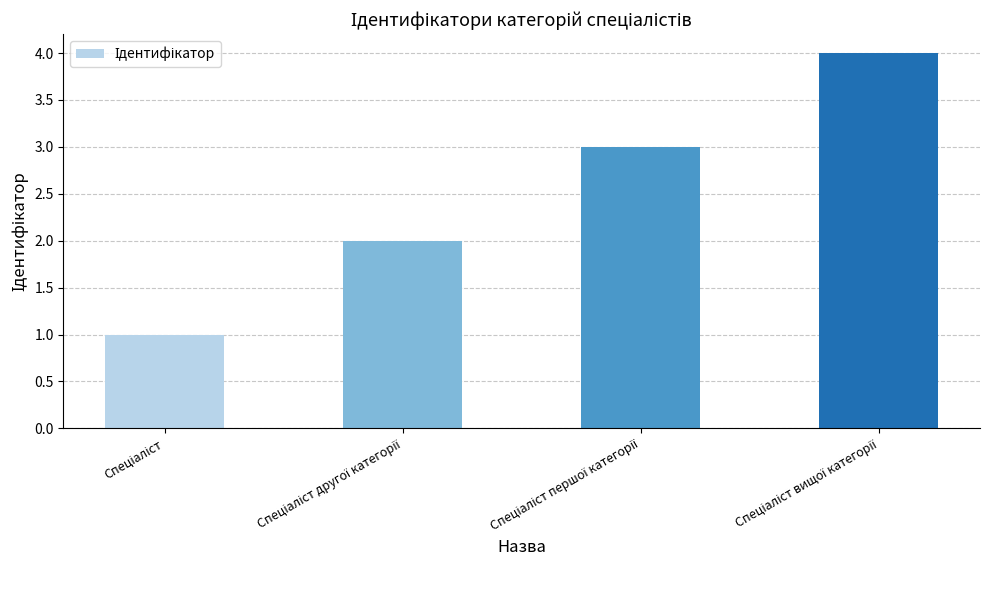

What is the difference between the maximum and minimum values?

3